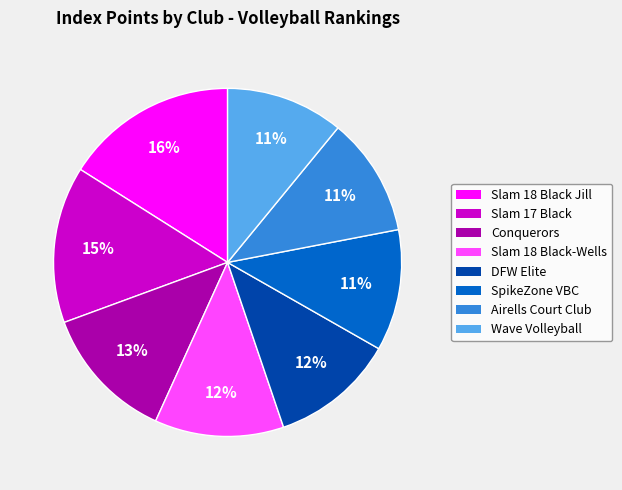

Is there any slice that represents more than half of the pie?

No